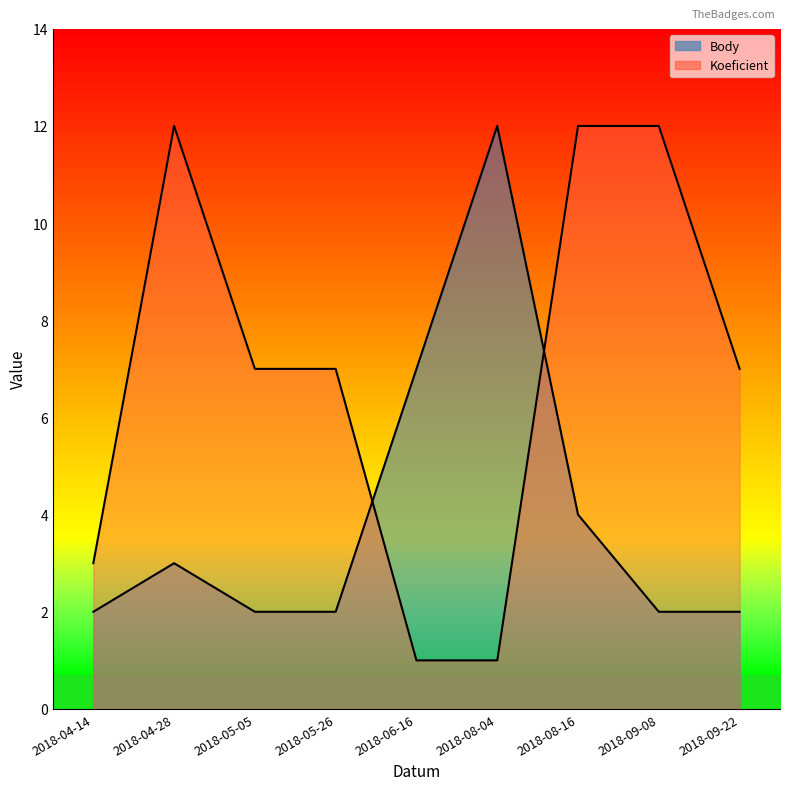

Rank the series by their average value, from lowest to highest.

Body, Koeficient